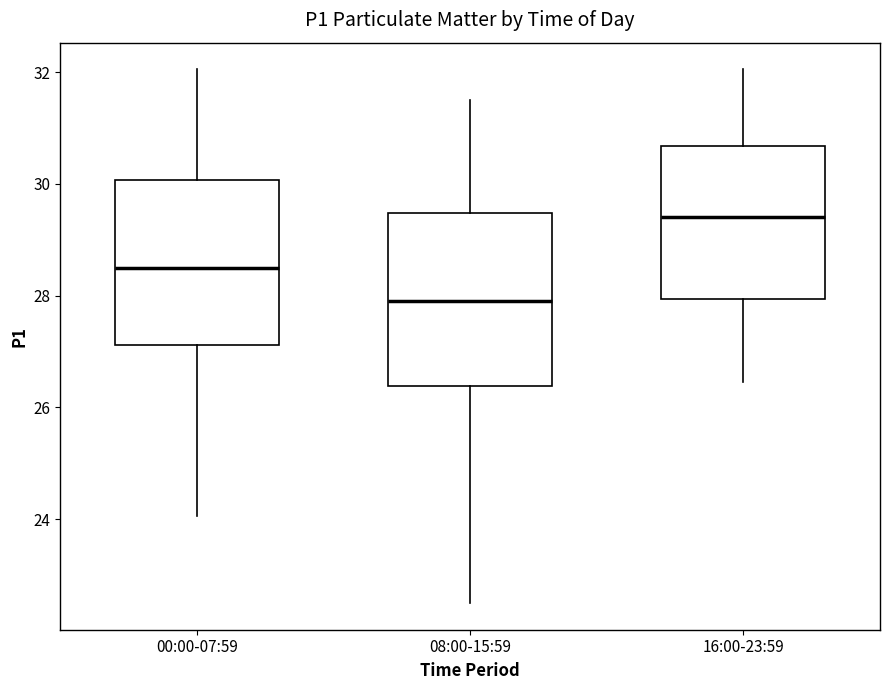

Reading left to right, transcribe this box plot: for each box, give where its median line is, the range the box spans, and where its two whiskers end, as read against the y-axis. The values are not printed on the chart, so give them approximately, as read against the axis.

00:00-07:59: median 28.6, box 27.2 to 30.0, whiskers 24.0 to 32.0
08:00-15:59: median 28.0, box 26.4 to 29.4, whiskers 22.6 to 31.6
16:00-23:59: median 29.4, box 28.0 to 30.6, whiskers 26.4 to 32.0